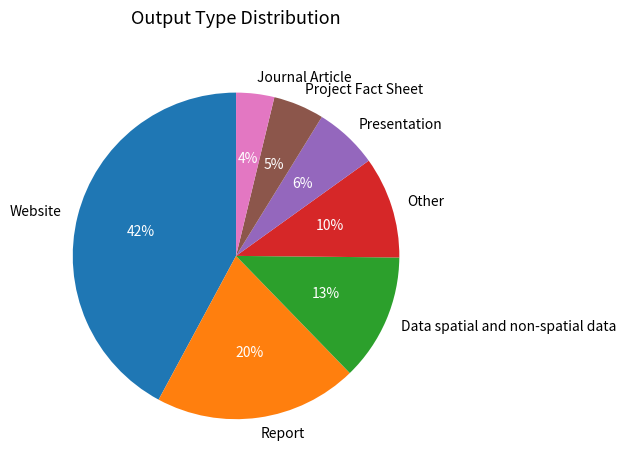

To the nearest percent, what percentage of the pie is Project Fact Sheet?

5%